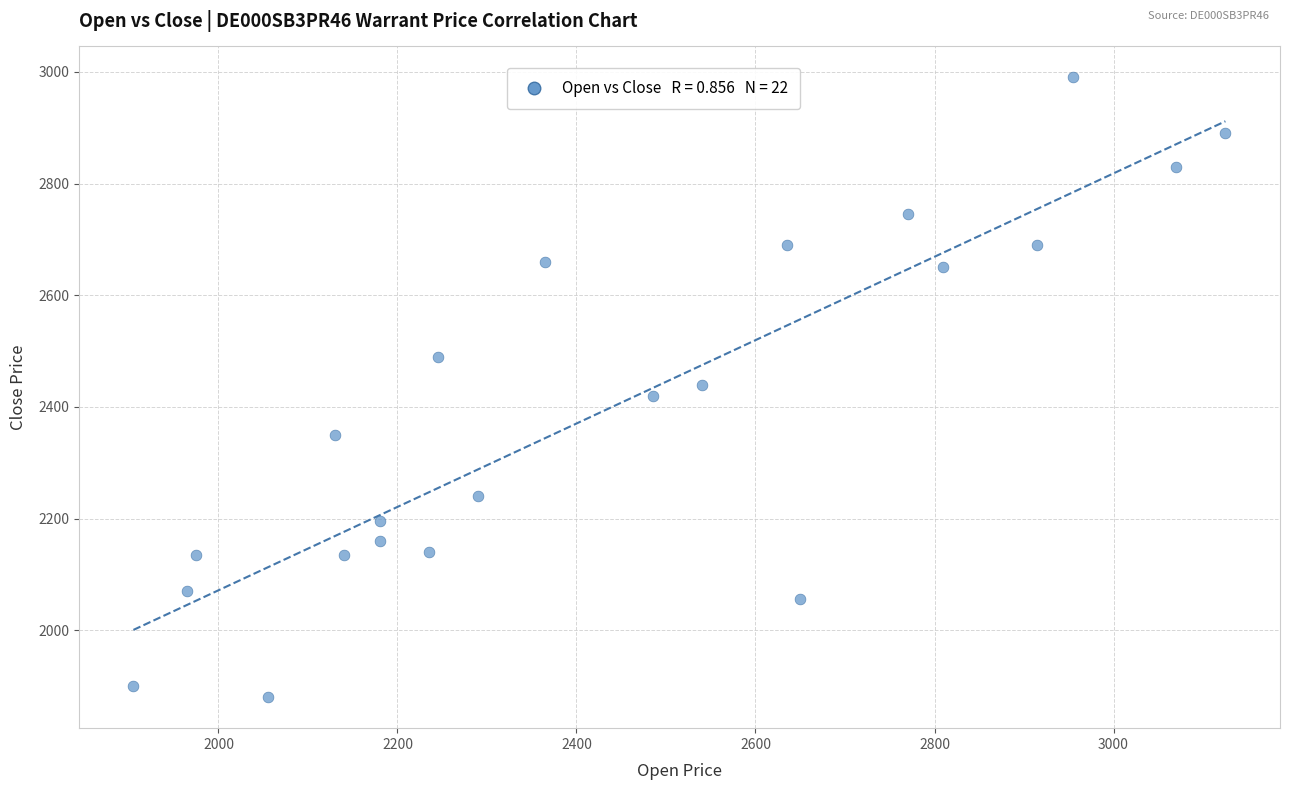

What is the range of X values (max minus min)?

1220